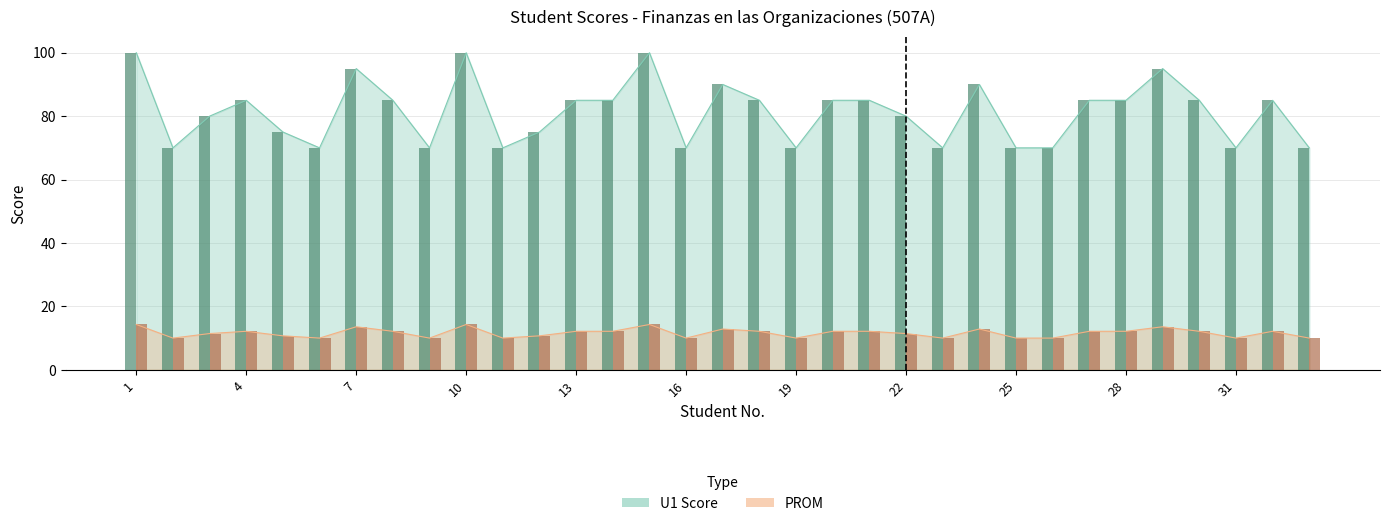

Count the U1 Score values in the range 70 to 85.

26